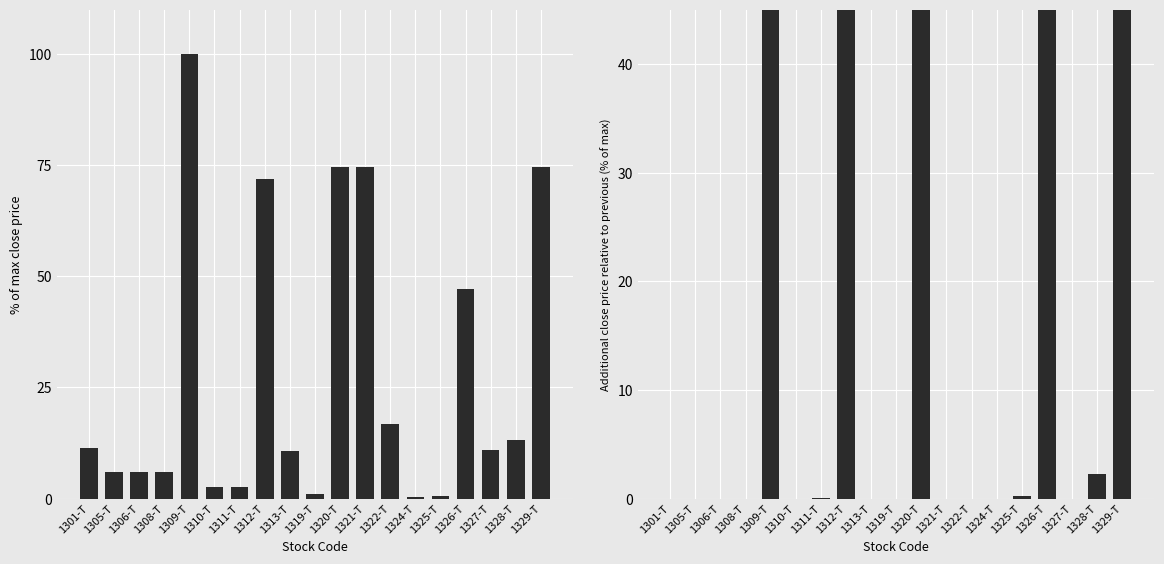

What is the difference between the highest and lowest values at 1324-T?

0.4